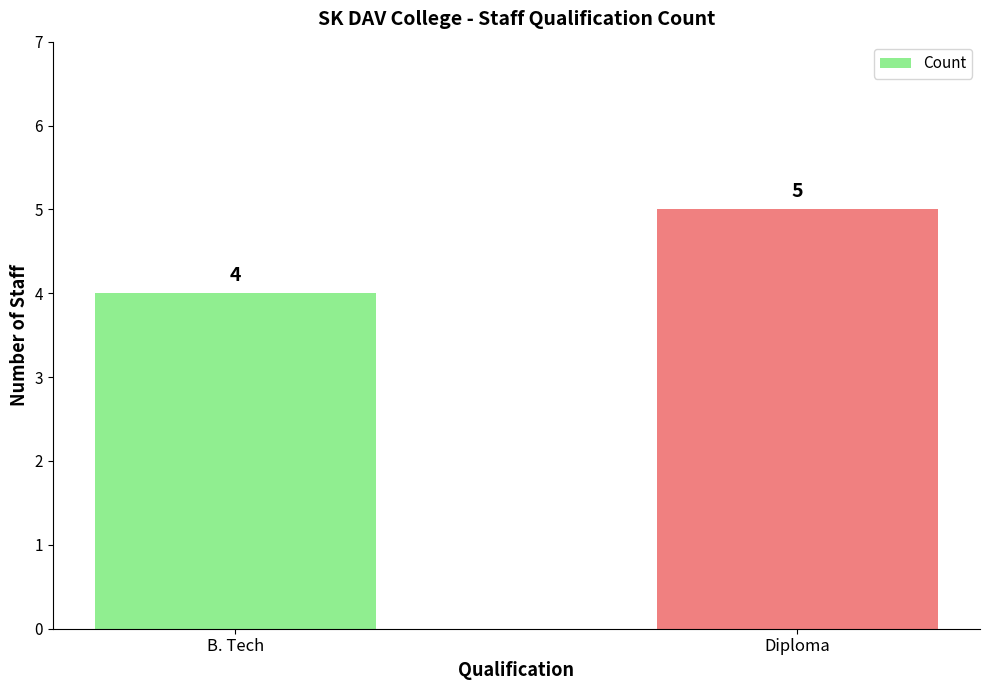

Rank the categories by value from highest to lowest.

Diploma, B. Tech